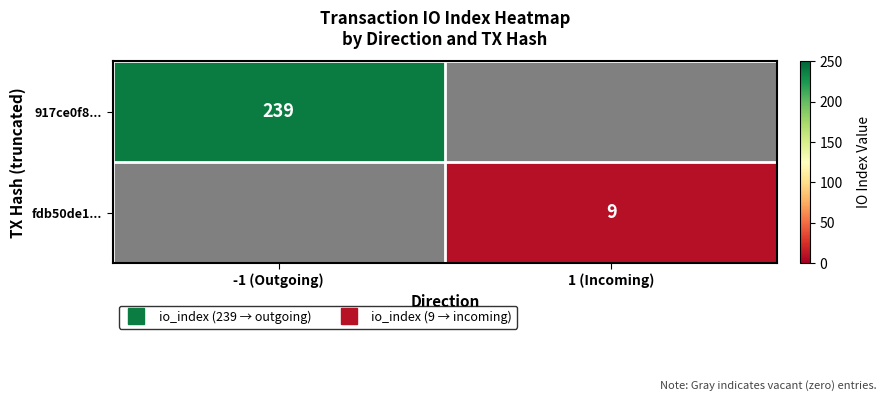

How many data points does each series have?

2